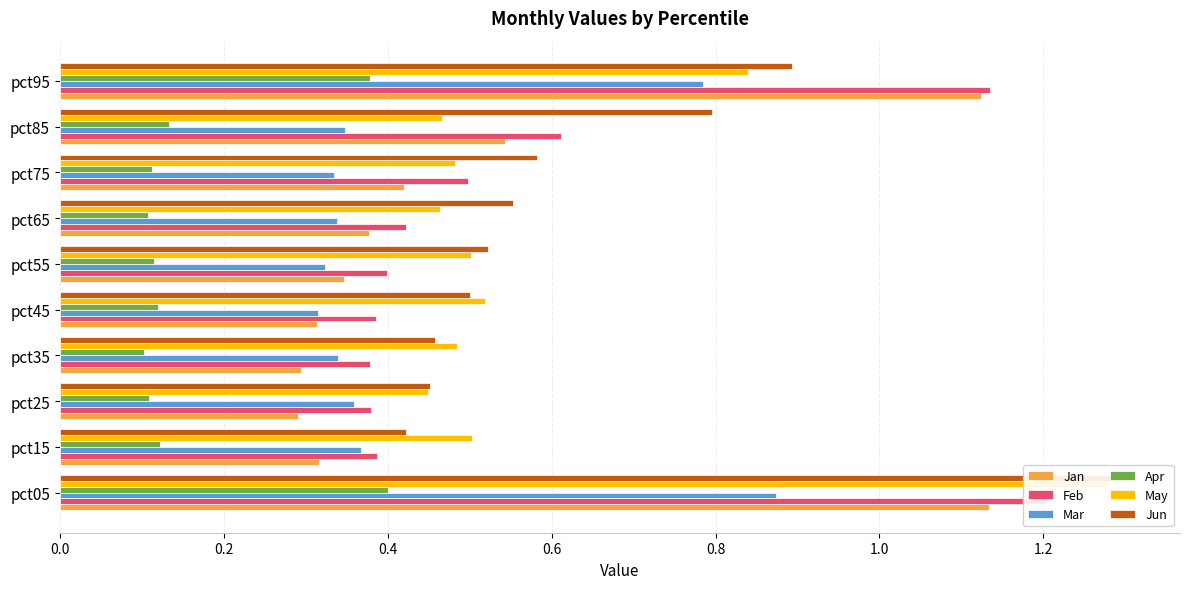

Does the chart contain stacked bars?

No